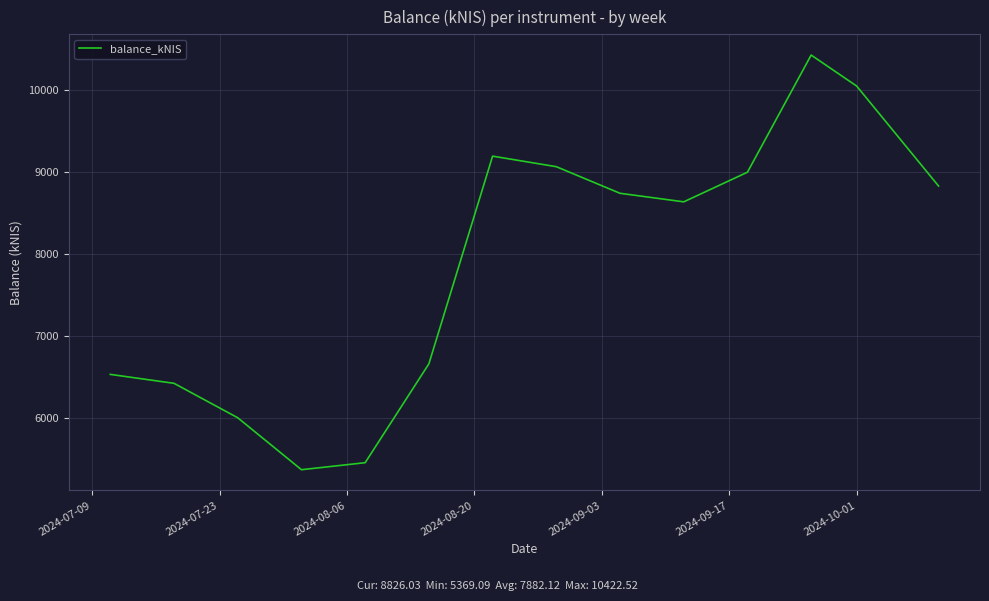

What is the greatest value displayed?

10422.5